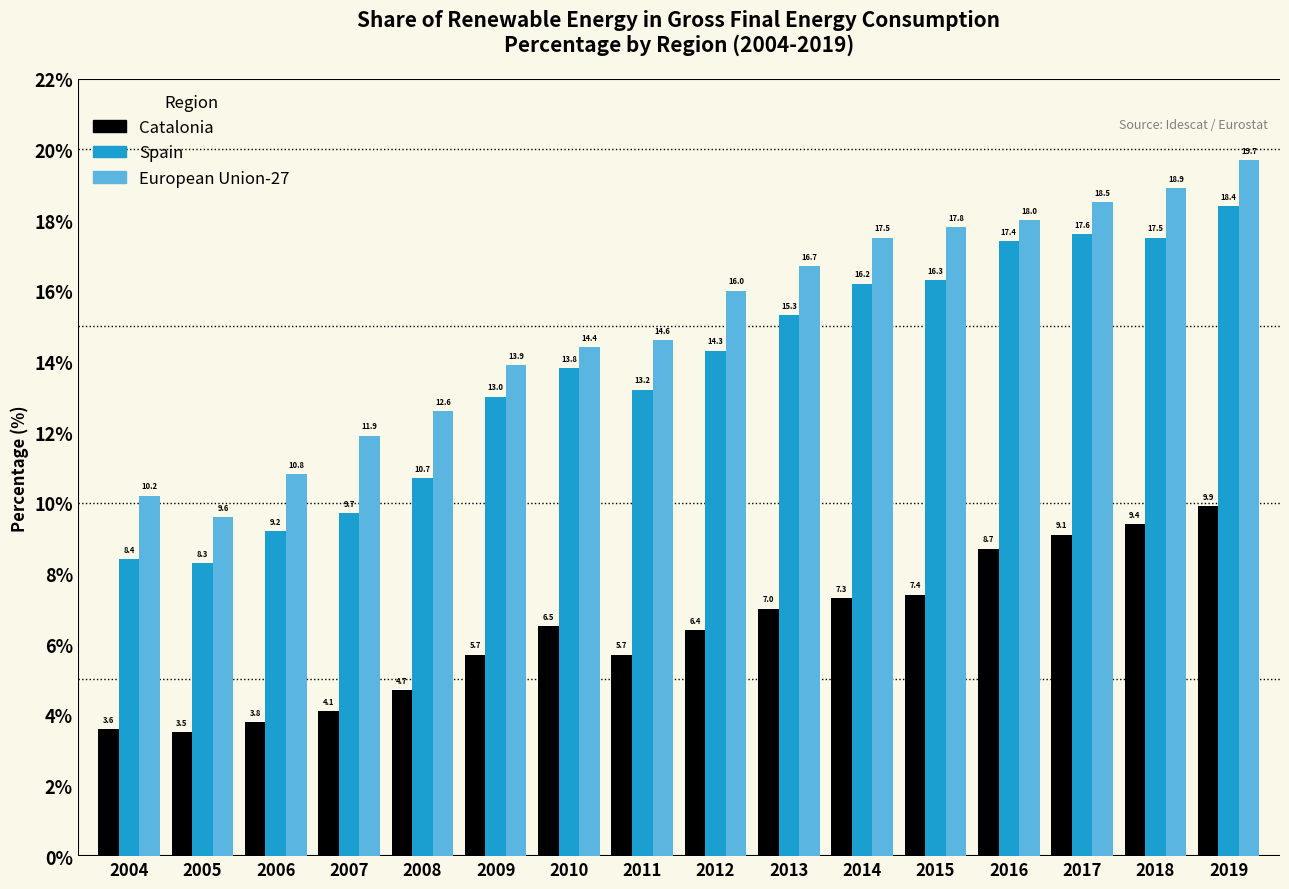

Reading left to right, extract all data points from this chart.

Catalonia: 3.6	3.5	3.8	4.1	4.7	5.7	6.5	5.7	6.4	7.0	7.3	7.4	8.7	9.1	9.4	9.9
Spain: 8.4	8.3	9.2	9.7	10.7	13.0	13.8	13.2	14.3	15.3	16.2	16.3	17.4	17.6	17.5	18.4
European Union-27: 10.2	9.6	10.8	11.9	12.6	13.9	14.4	14.6	16.0	16.7	17.5	17.8	18.0	18.5	18.9	19.7